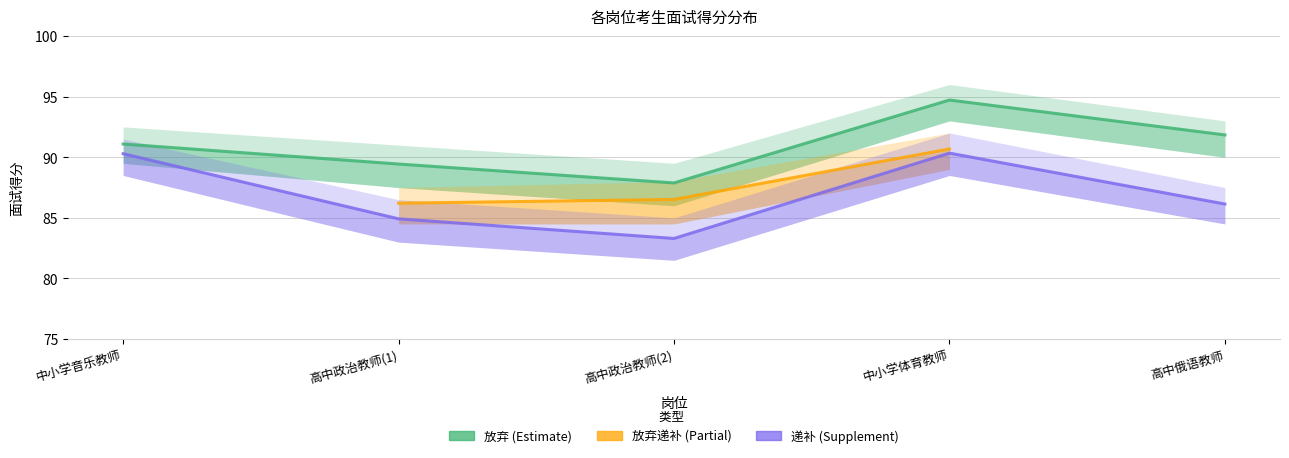

Which has a higher value, 中小学体育教师 or 高中政治教师(1)?

中小学体育教师